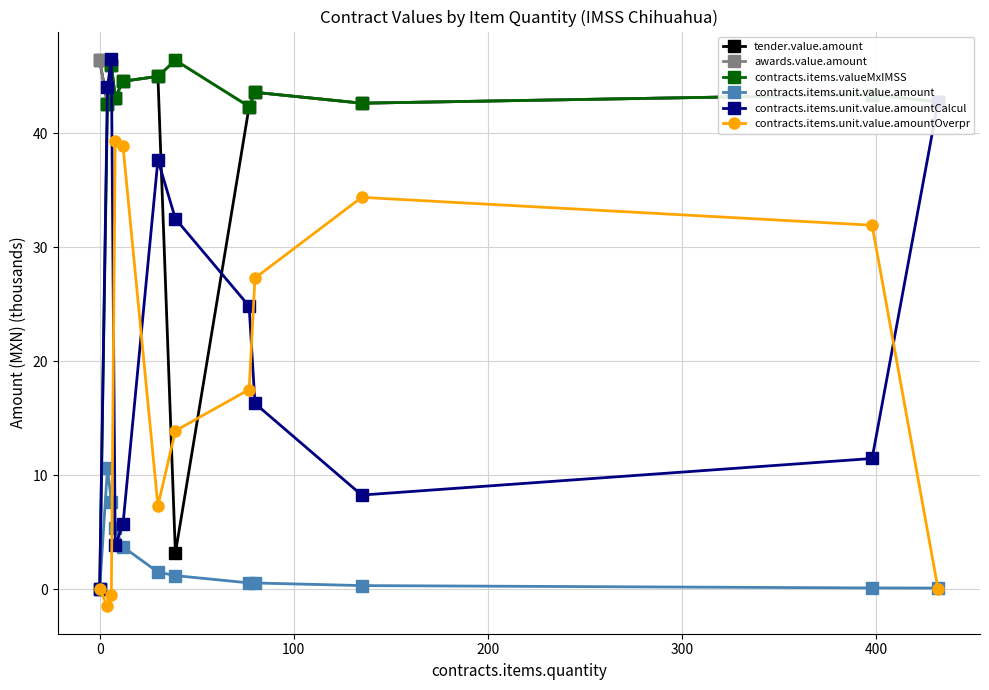

How many interior local valleys does the contracts.items.unit.value.amountOverpr series have?

2